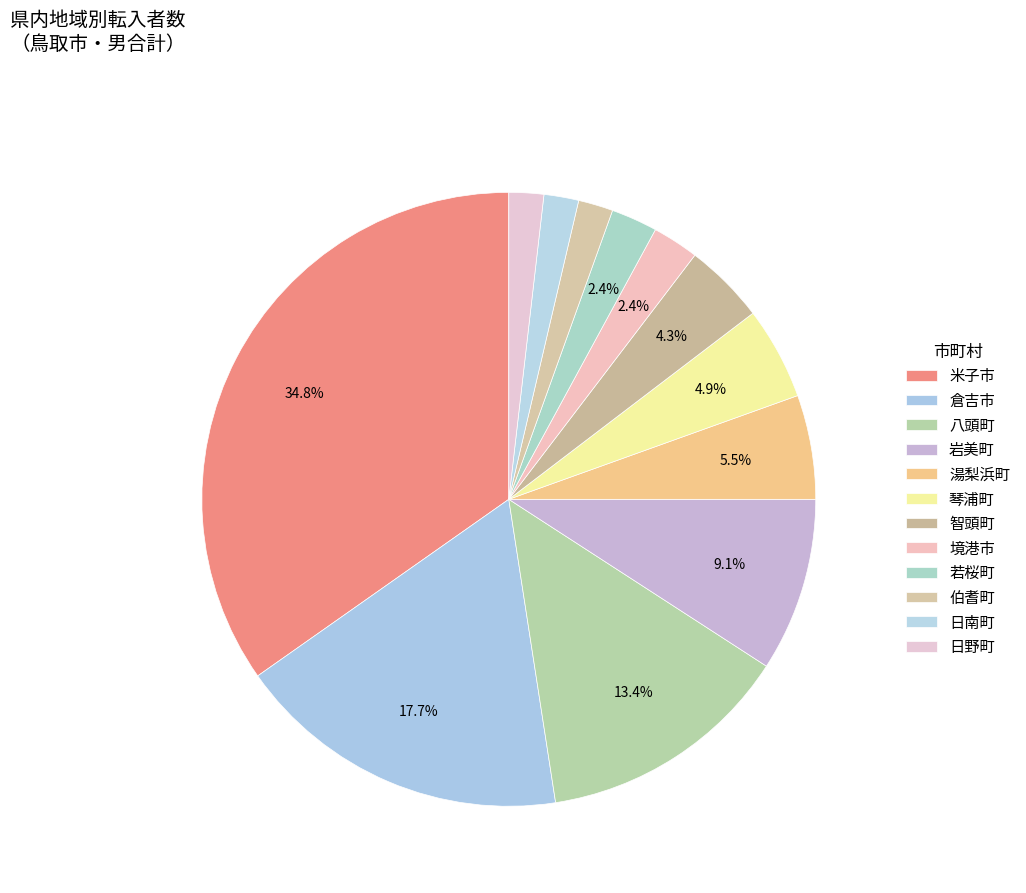

What percentage do 湯梨浜町 and 倉吉市 together represent?

23.2%